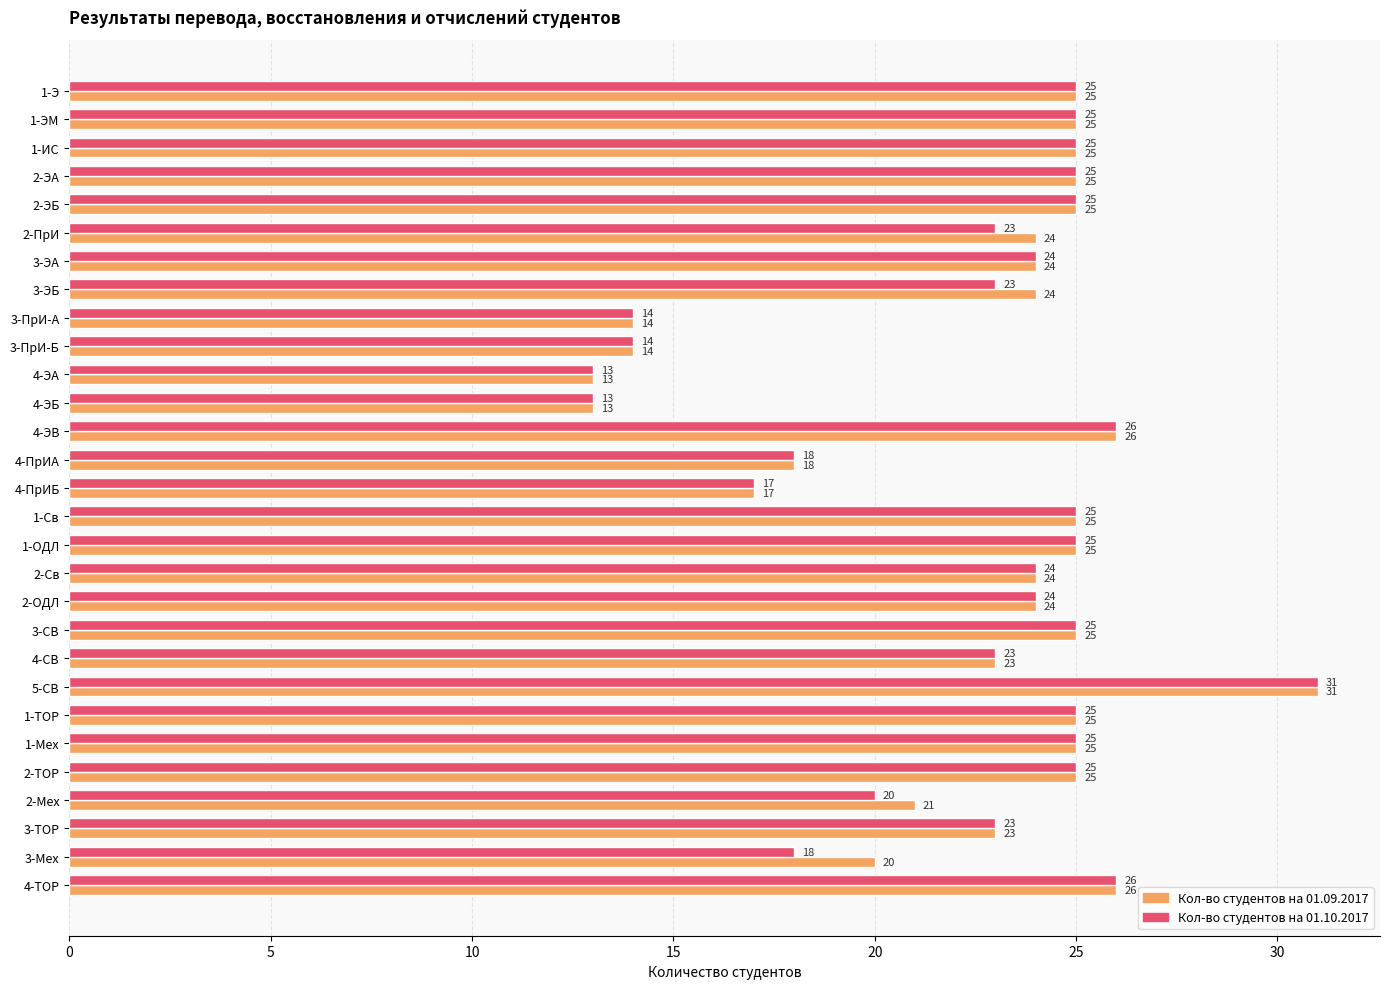

Is it true that Кол-во студентов на 01.10.2017 equals 25 at 3-СВ?

True